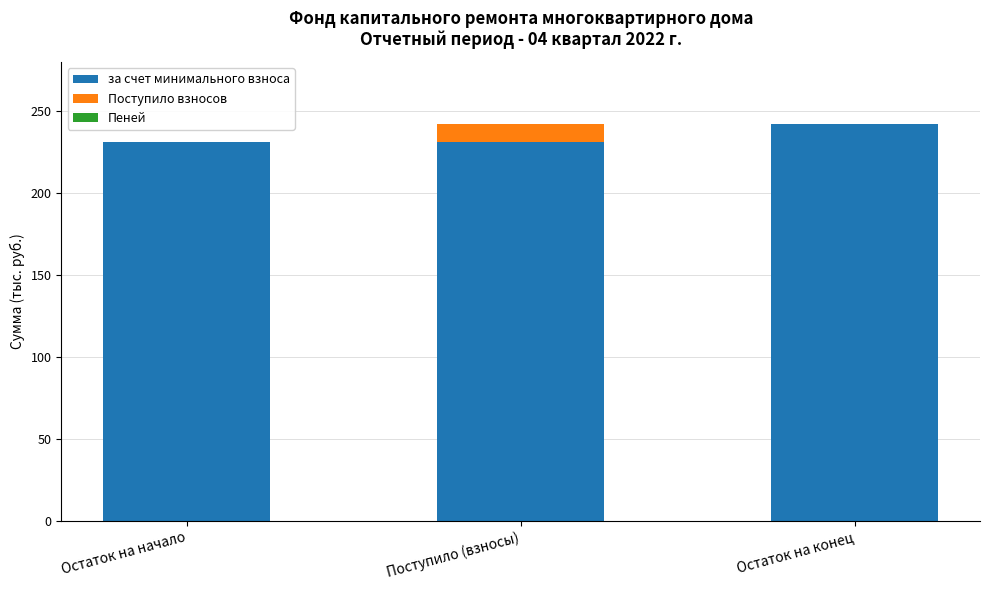

What is the maximum value for за счет минимального взноса?

242.5